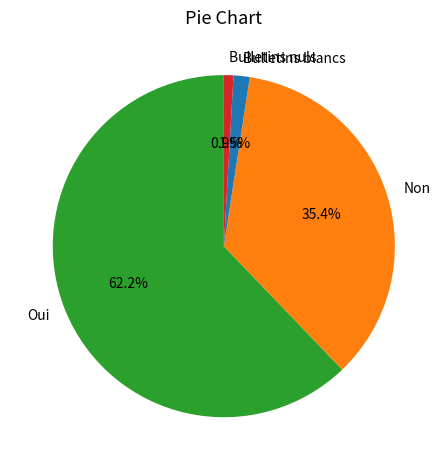

Which slice is the smallest?

Bulletins nuls